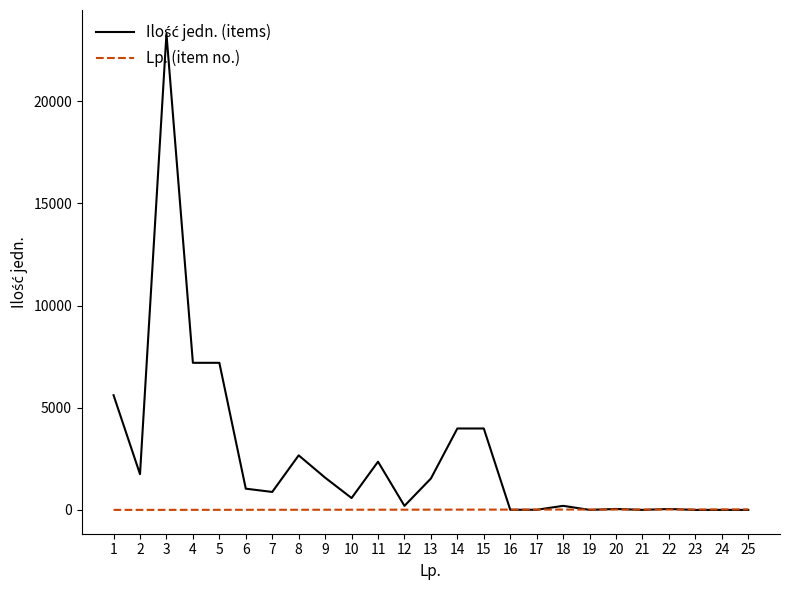

What is the greatest value displayed?

23303.0